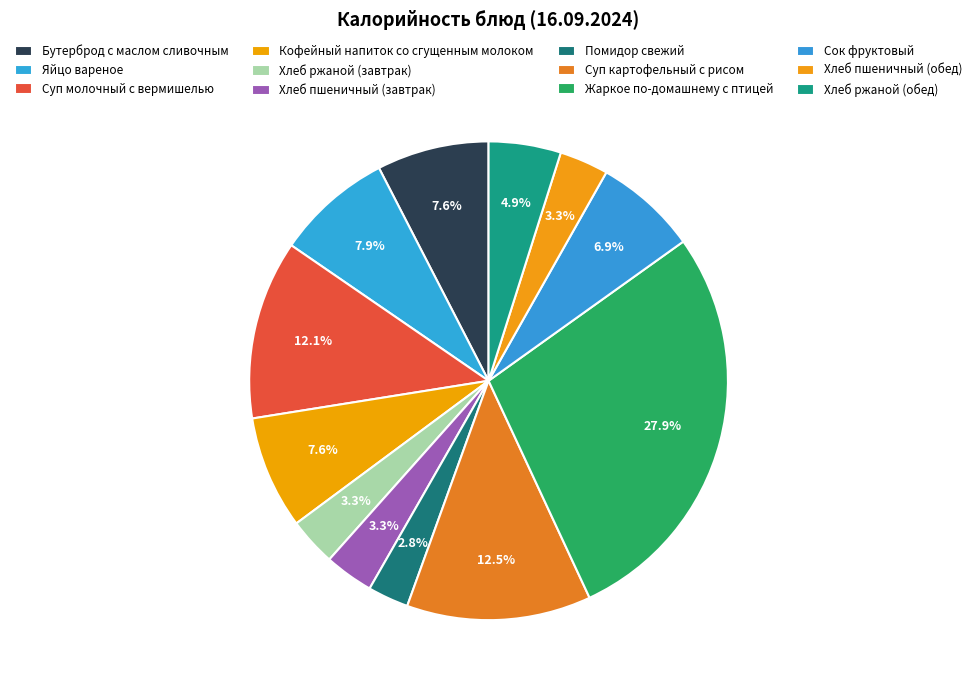

What percentage do Кофейный напиток со сгущенным молоком and Суп картофельный с рисом together represent?

20.1%